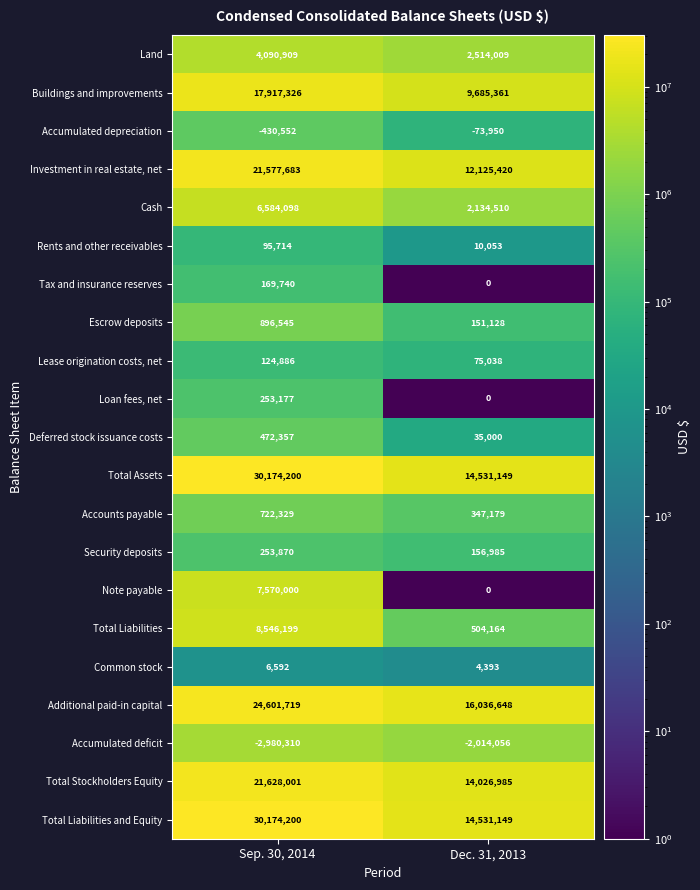

What value does the Lease origination costs, net series have at Sep. 30, 2014?

124886